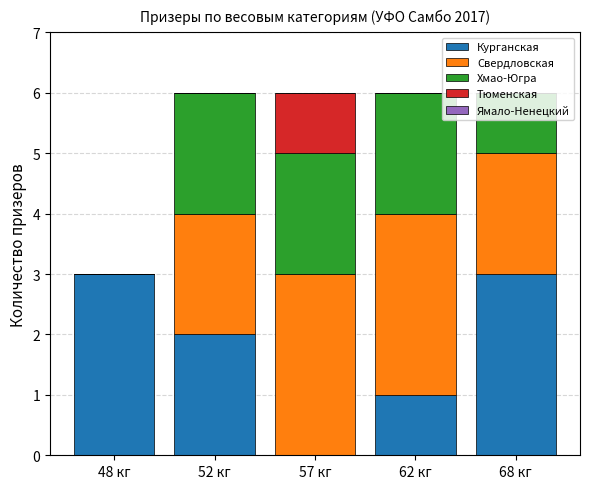

True or false: Курганская has a value of 3 at 68 кг.

True